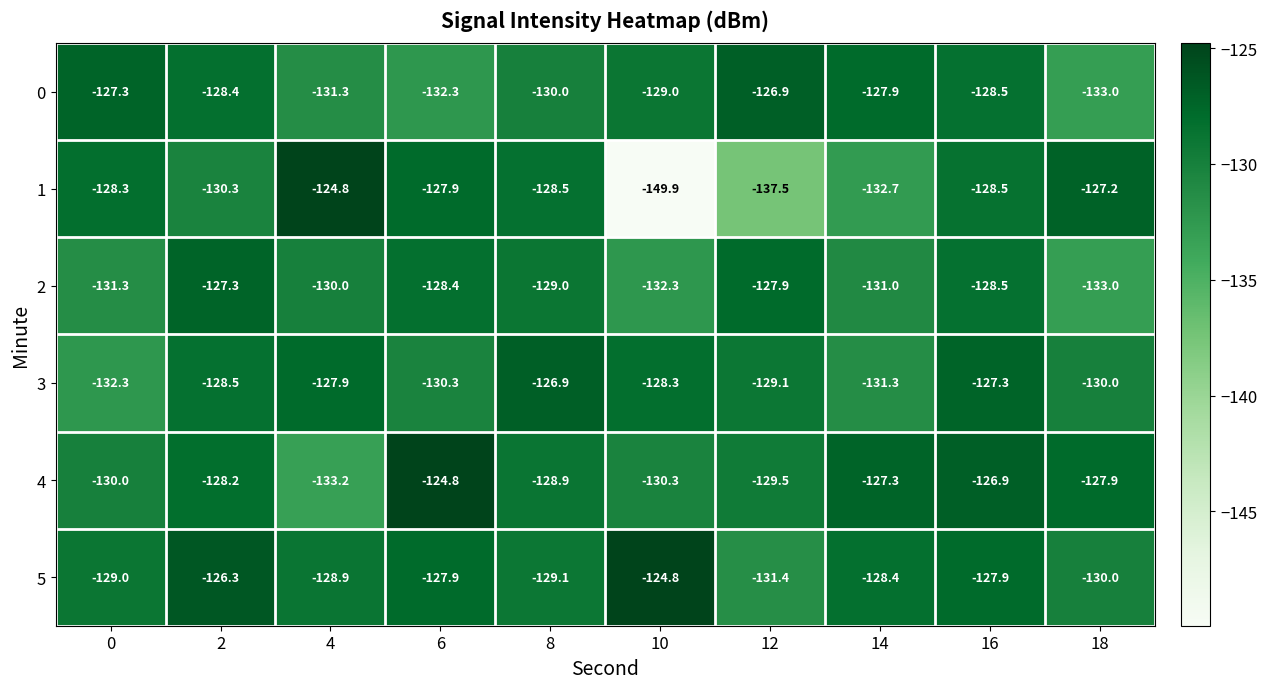

Is it true that 4 equals -124.8 at 6?

True